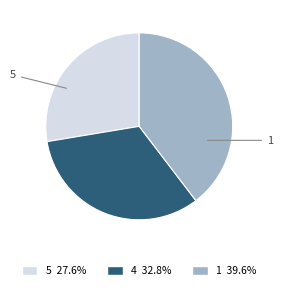

Is 5 the majority of the pie?

No